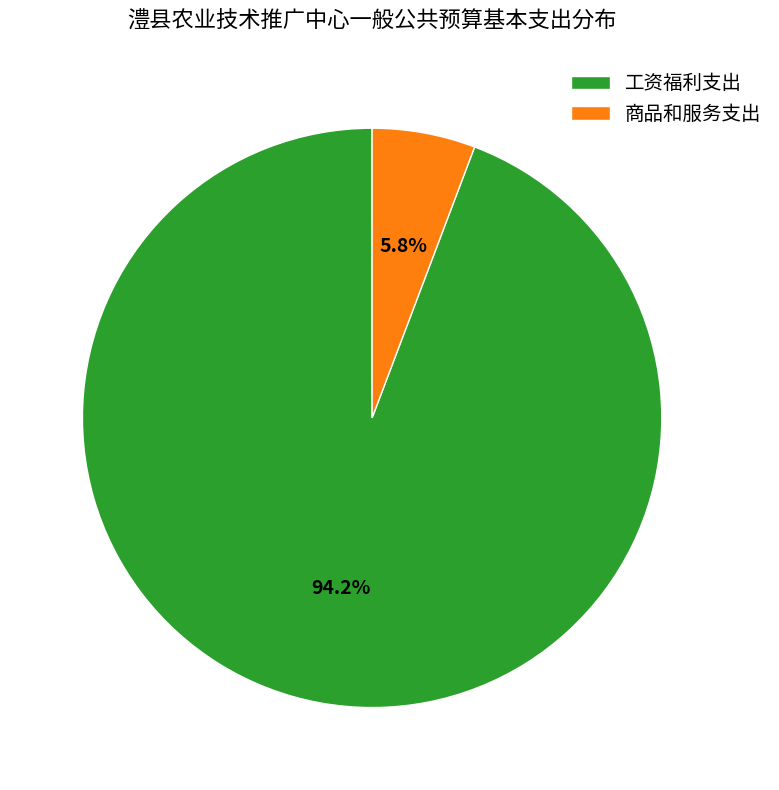

What is the smallest slice in the pie chart?

商品和服务支出